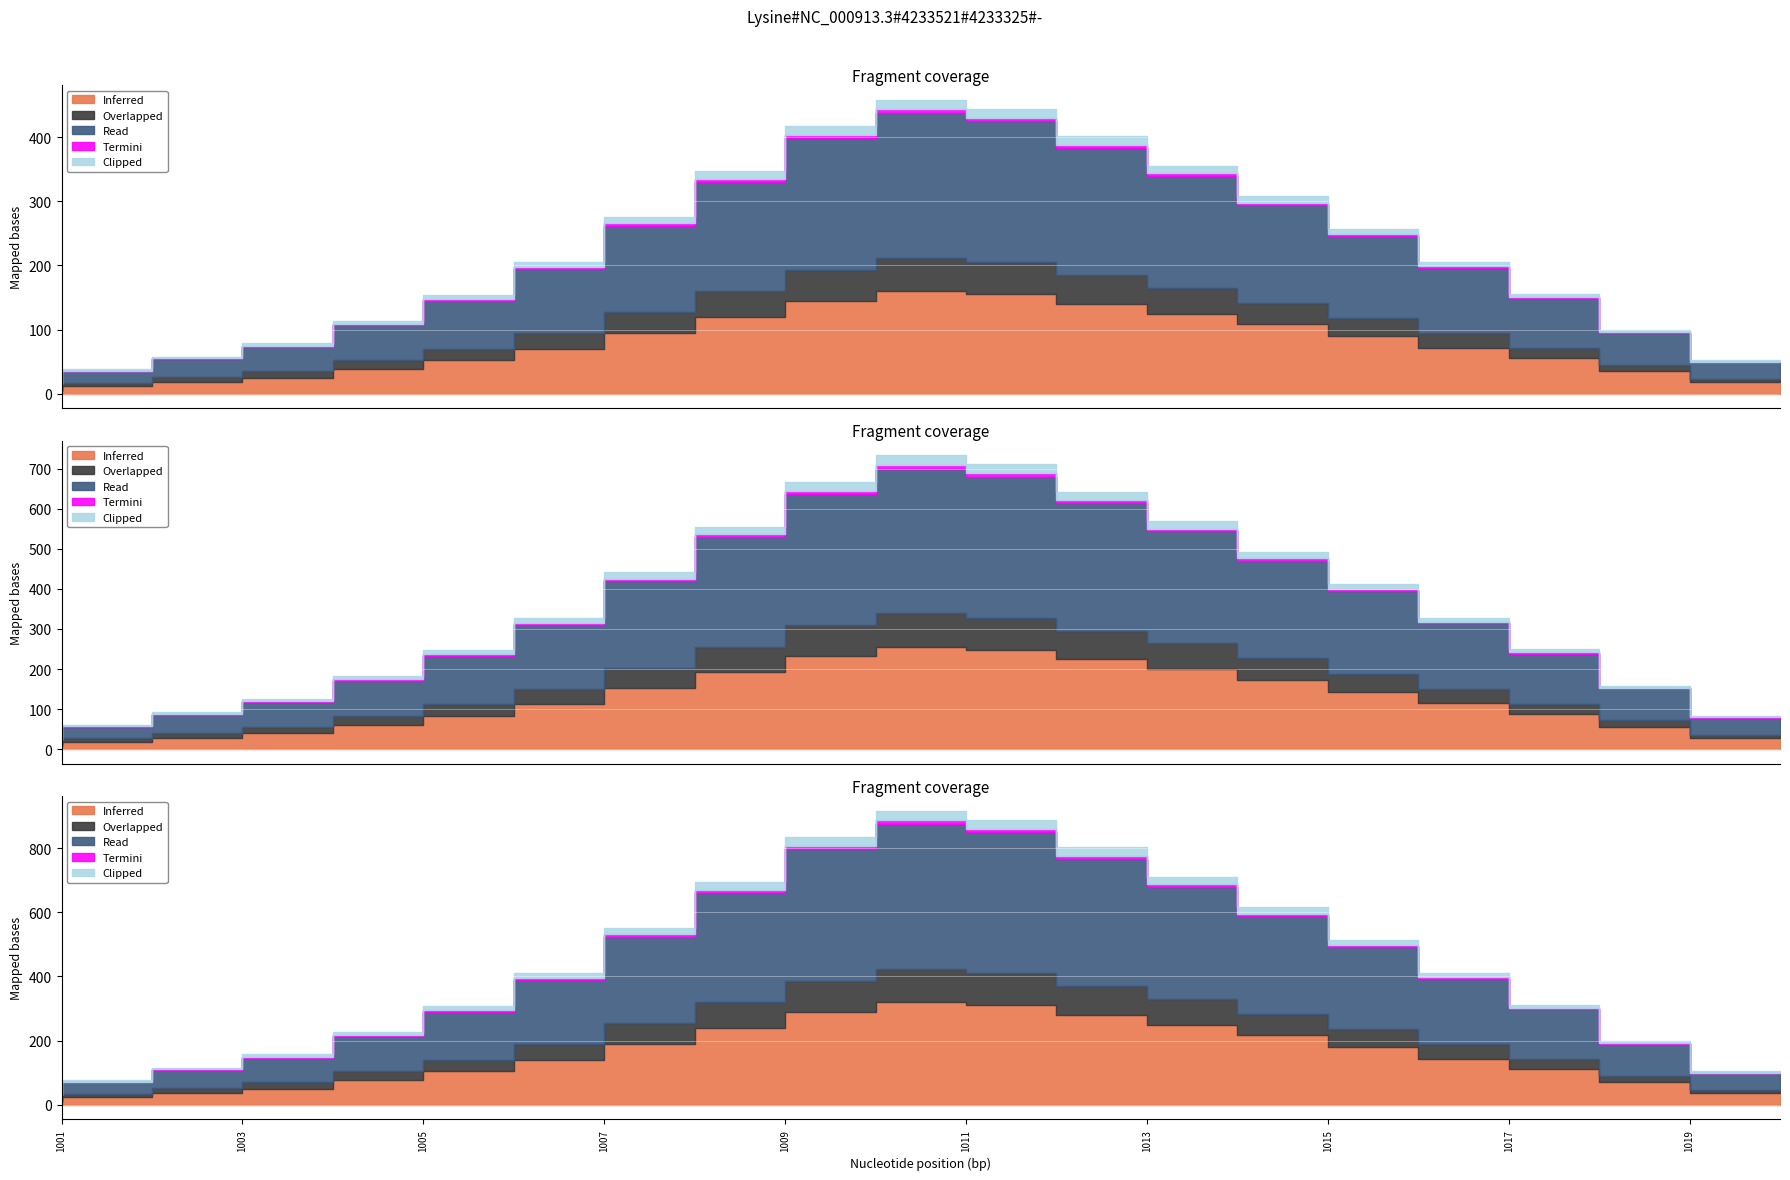

What is the difference between the highest and lowest values at 09?

165